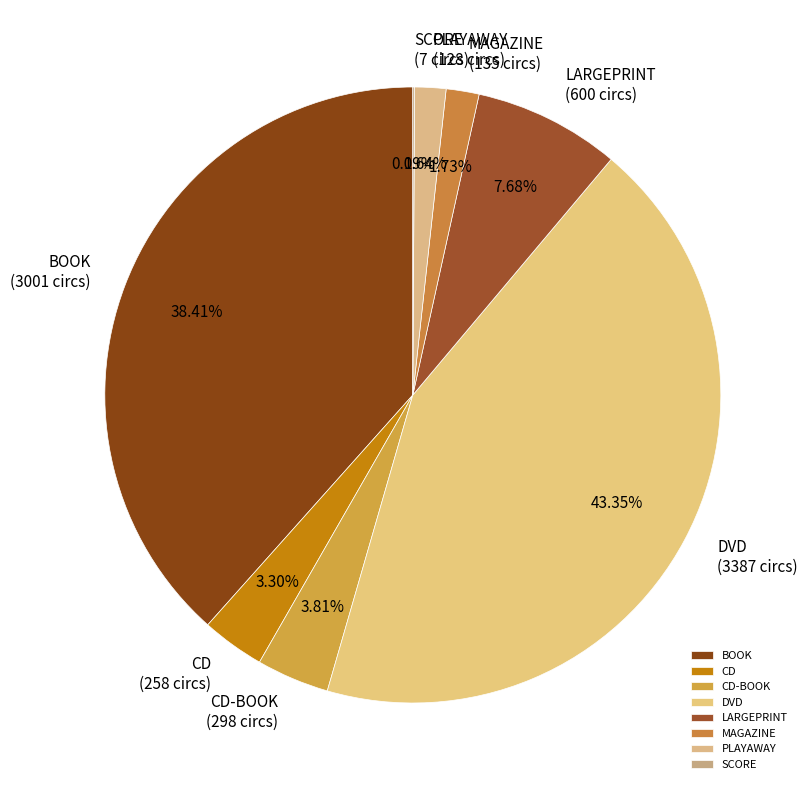

What is the largest slice in the pie chart?

DVD